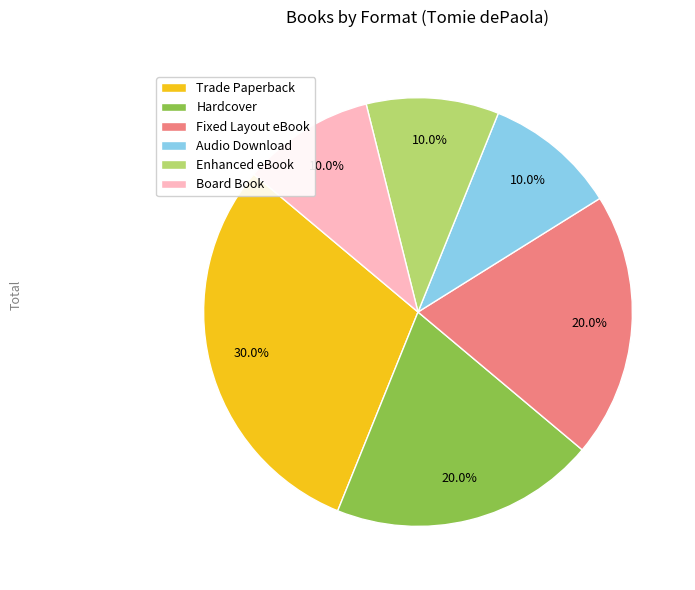

Count the number of slices in the pie.

6